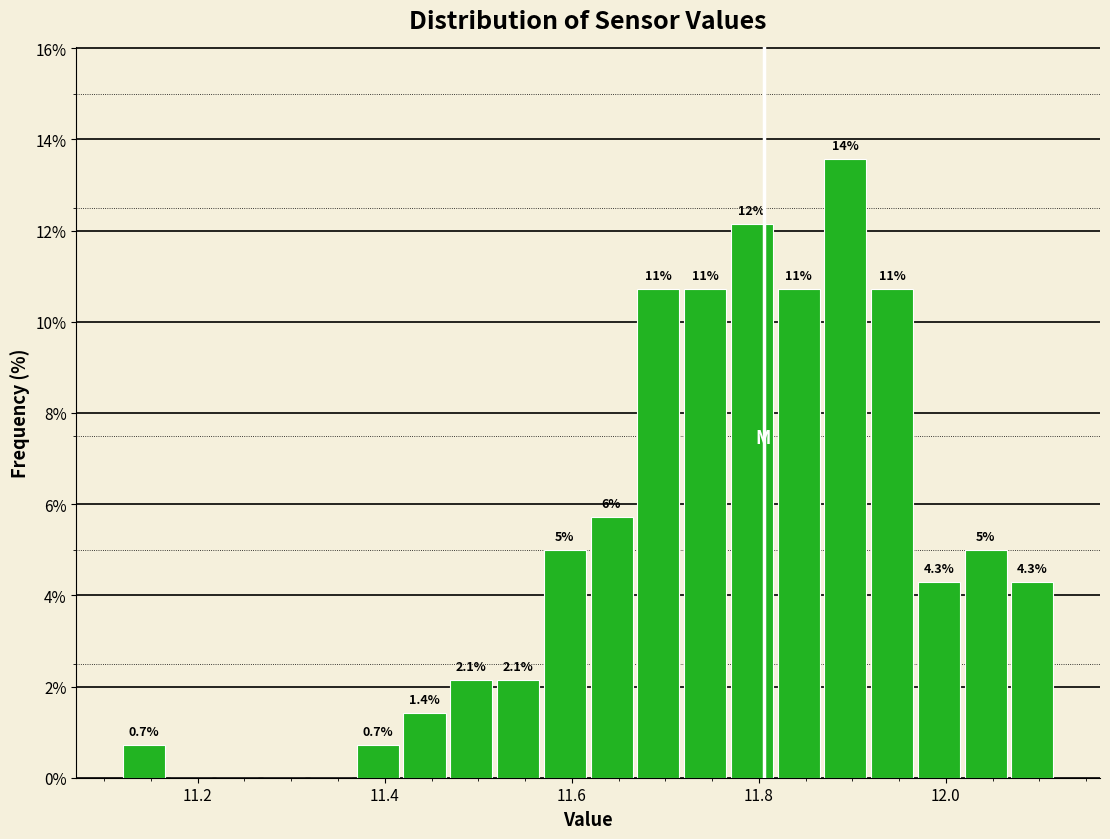

Around what value on the x-axis is the tallest bar? Give the approximate position of its centre, as read against the axis.

11.90